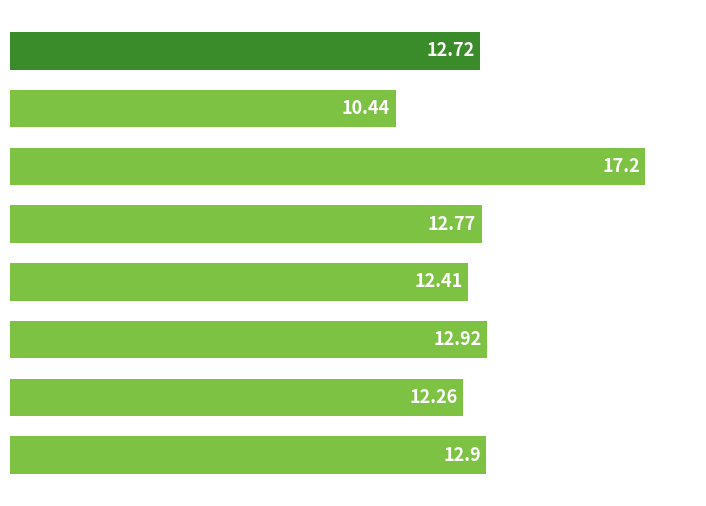

At which label is the value closest to 13?

Day 3